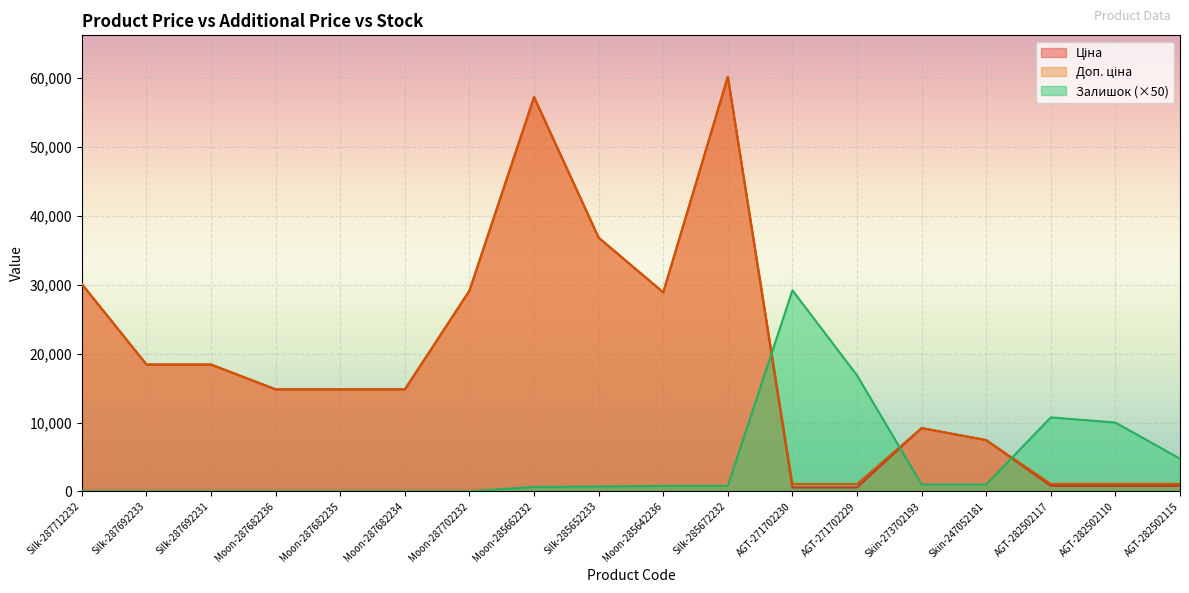

What is the value of the Залишок point at the 14th from the left?

1000.0